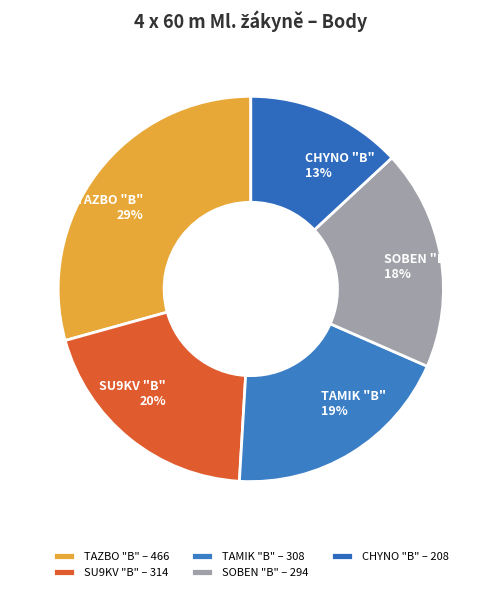

How many slices are in this pie chart?

5